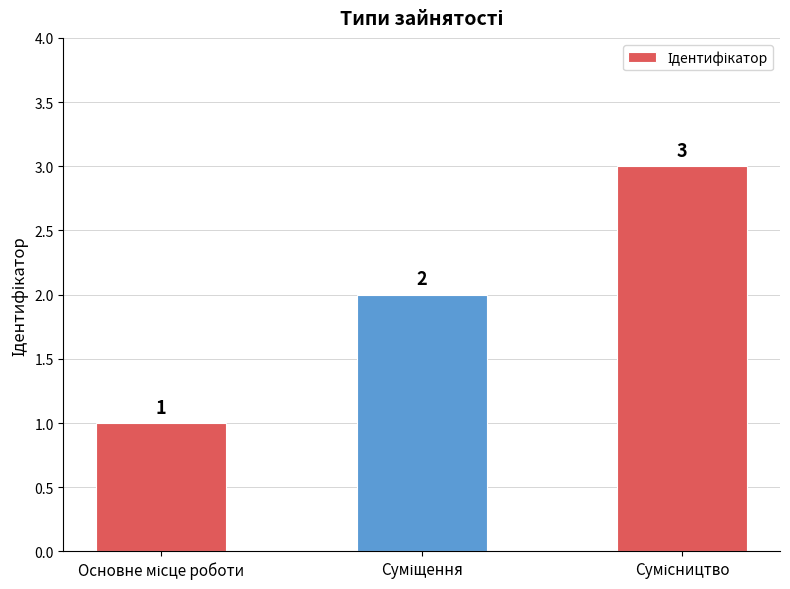

What is the sum of all values?

6